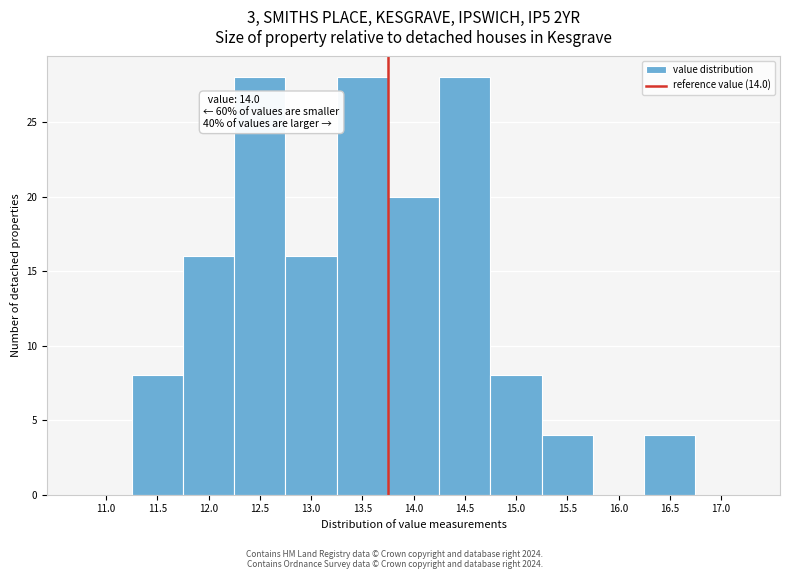

Reading right to left, extract all data points from this chart.

17.0=0	16.5=4	16.0=0	15.5=4	15.0=8	14.5=28	14.0=20	13.5=28	13.0=16	12.5=28	12.0=16	11.5=8	11.0=0